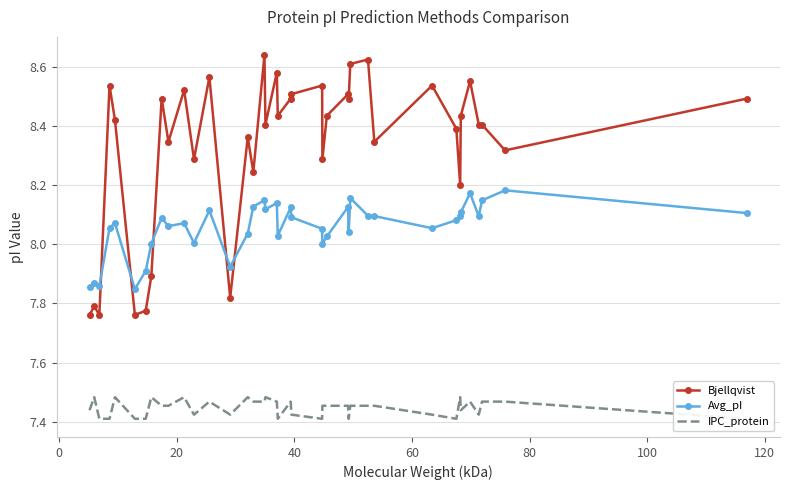

True or false: Bjellqvist has more than 1 interior local peaks.

True